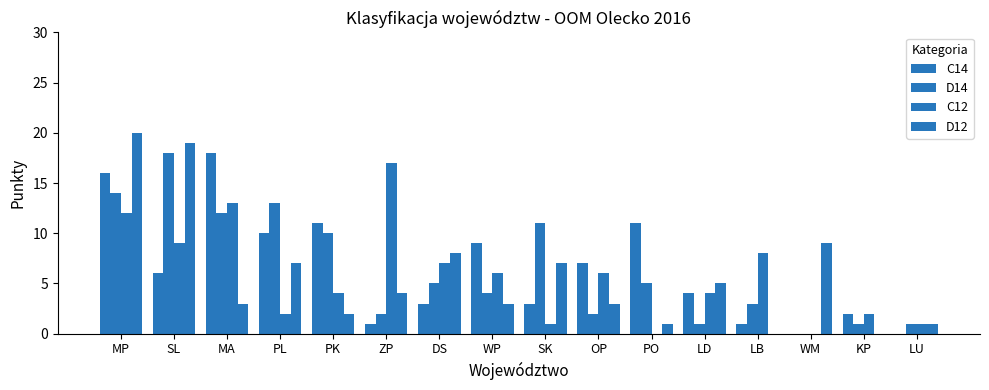

Where is D14 nearest to the value 9?

PK